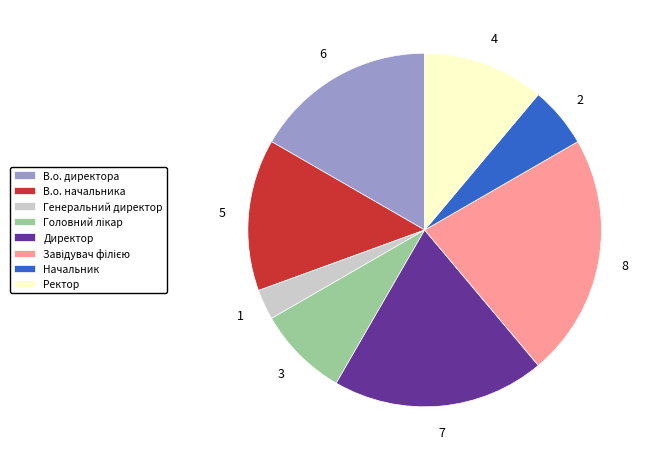

True or false: В.о. директора accounts for 17% of the total.

True